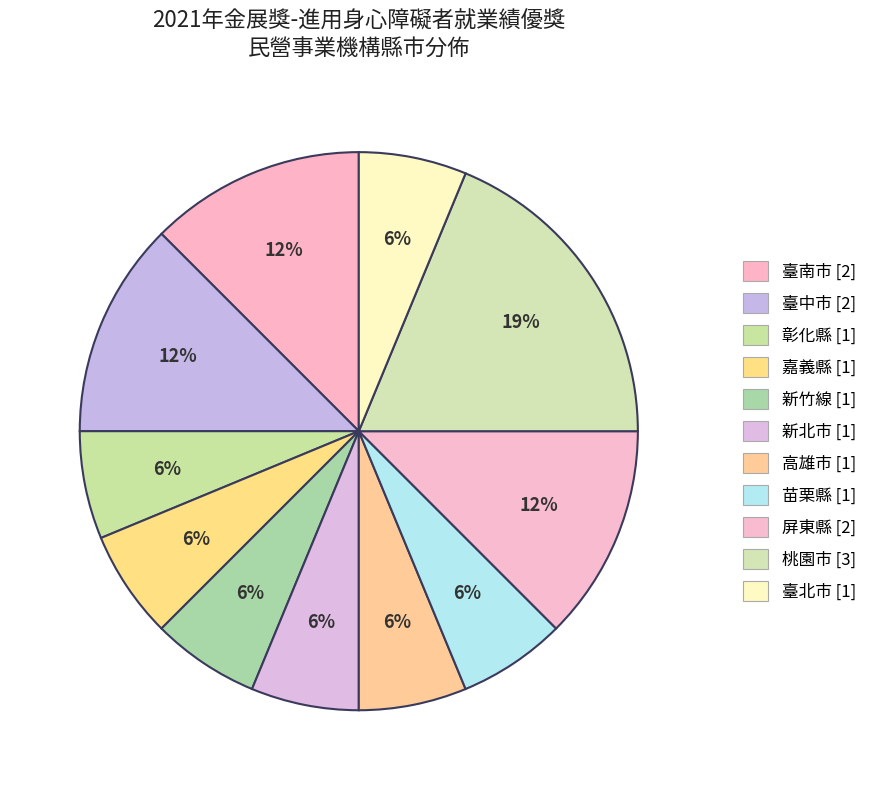

Is there a majority slice in this chart?

No